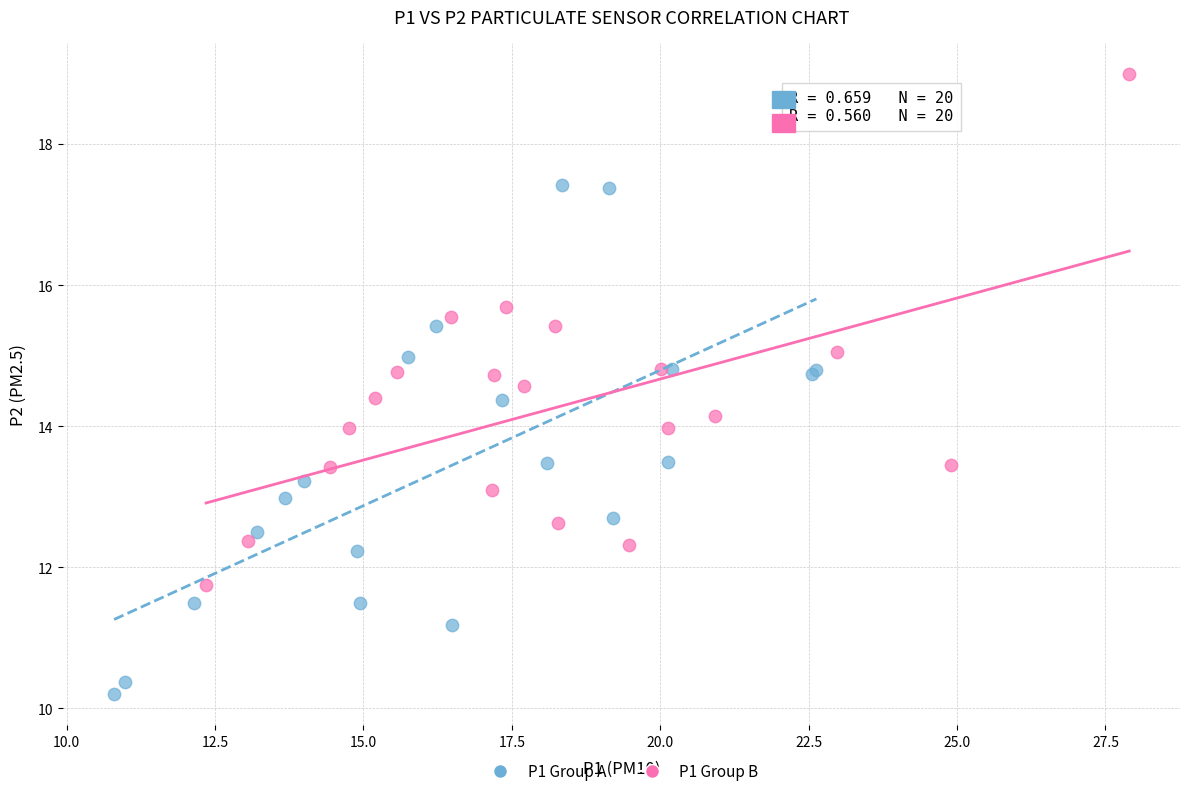

Which series contains the lowest Y value?

P1 Group A